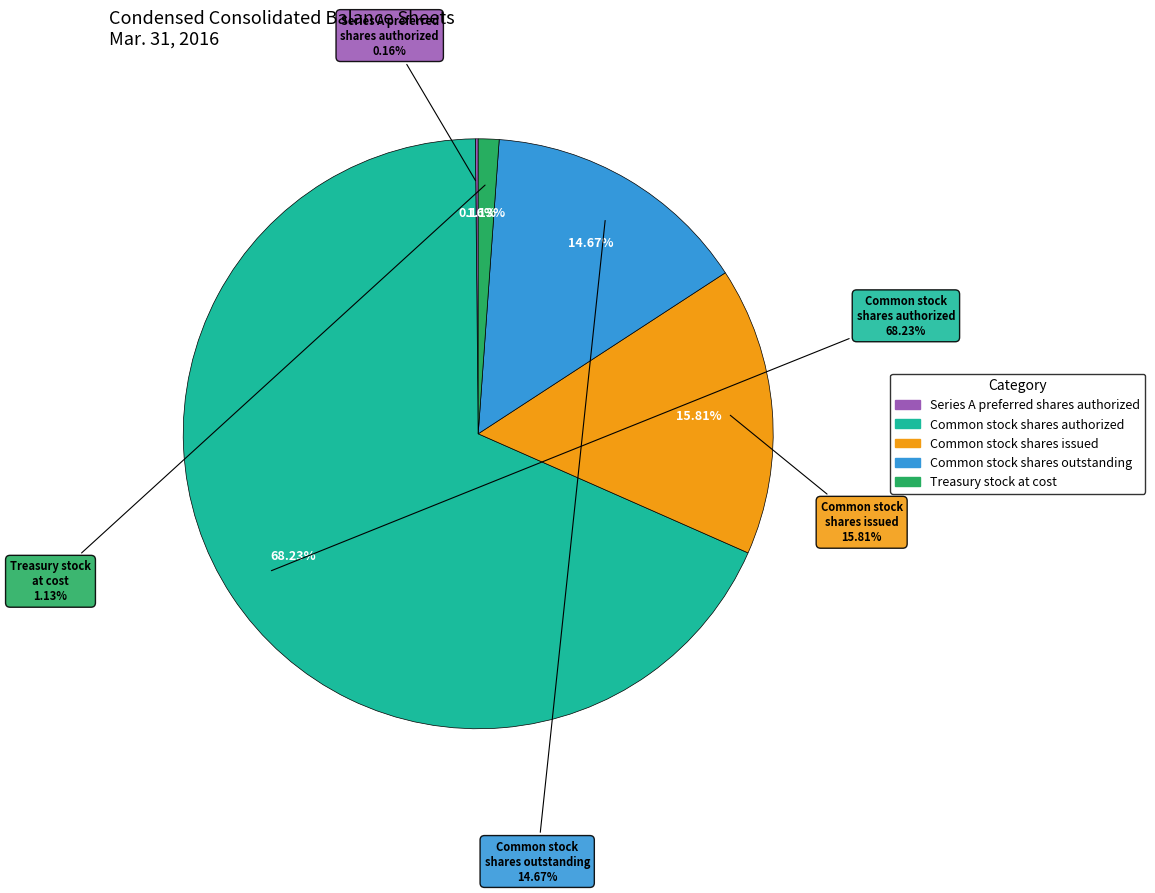

True or false: Common stock
shares authorized accounts for 83% of the total.

False